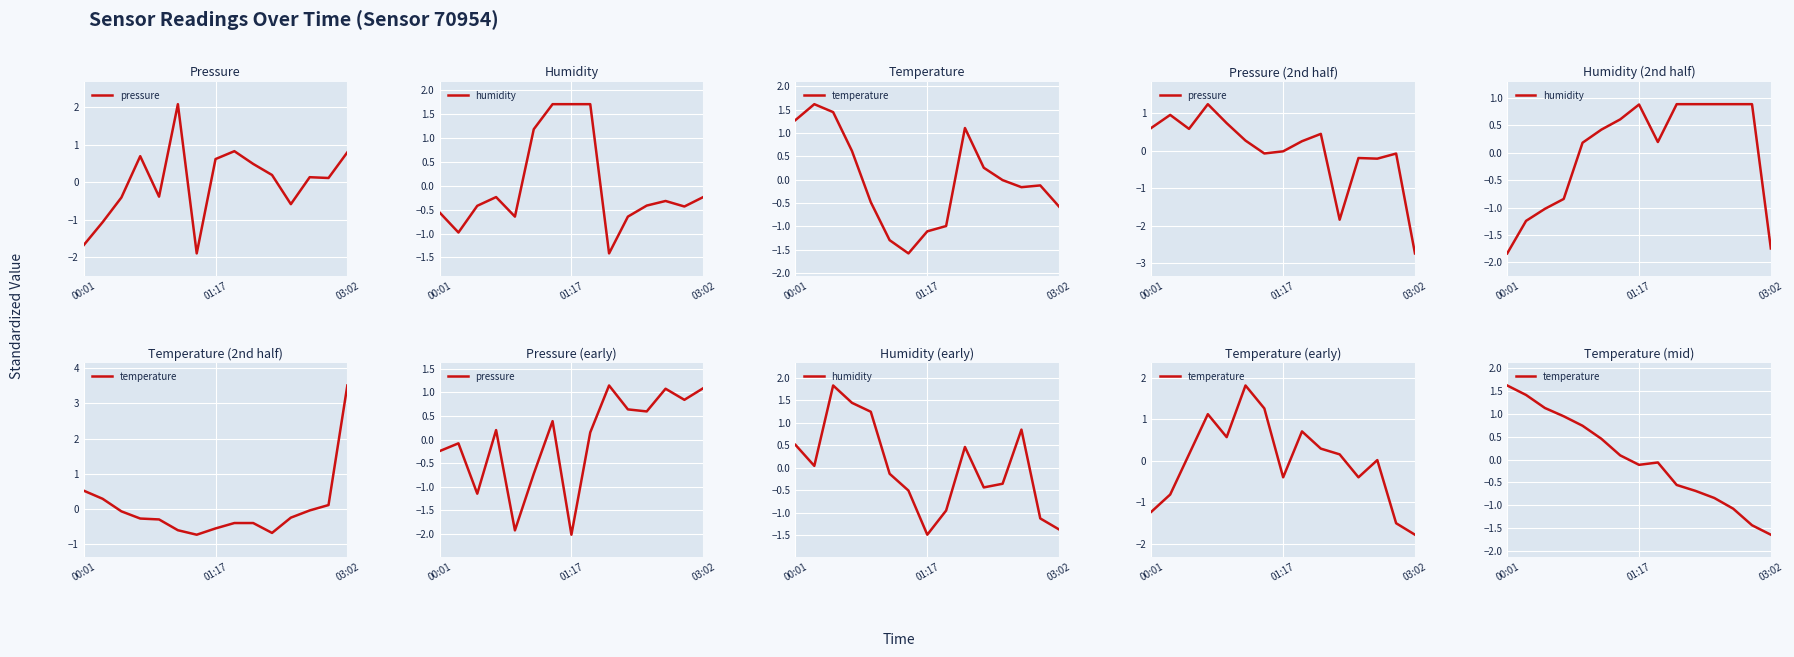

How many data points in temperature are less than 0?

8